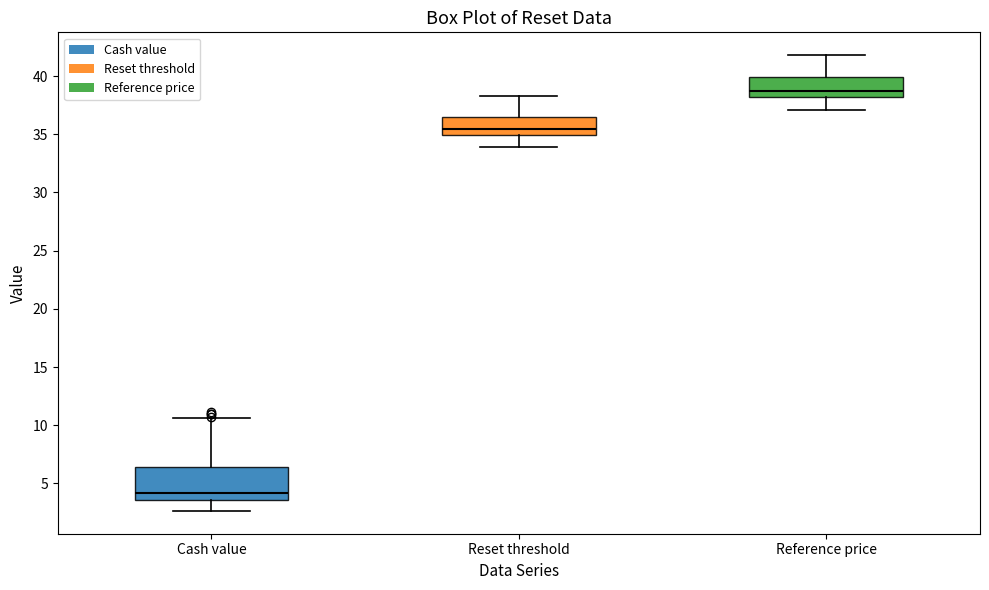

Where does the upper whisker of the box for Cash value end on the y-axis? The values are not printed on the chart, so give them approximately, as read against the axis.

10.5